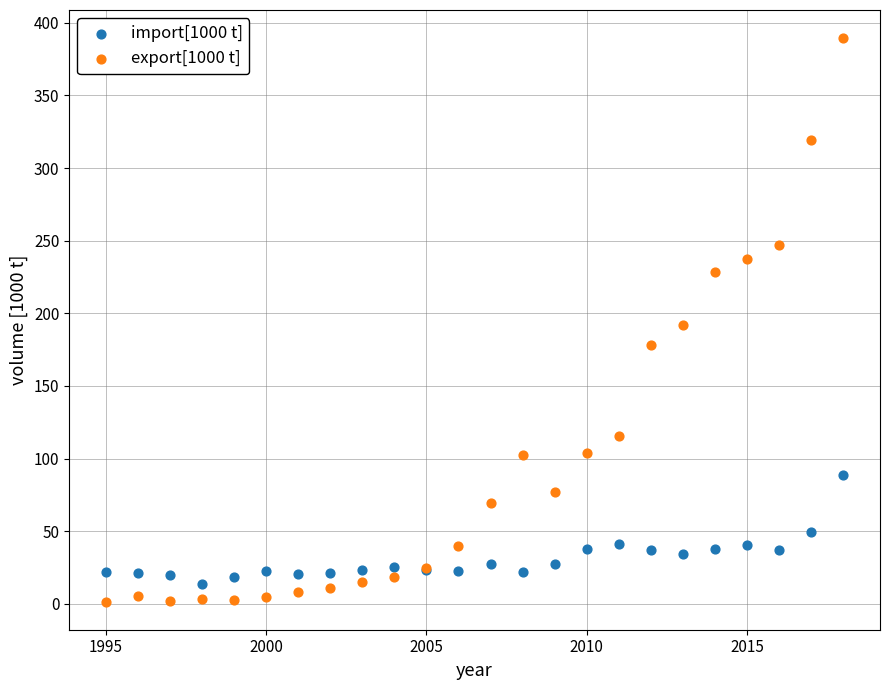

What is the X range (max minus min) for the scatter plot?

23.0